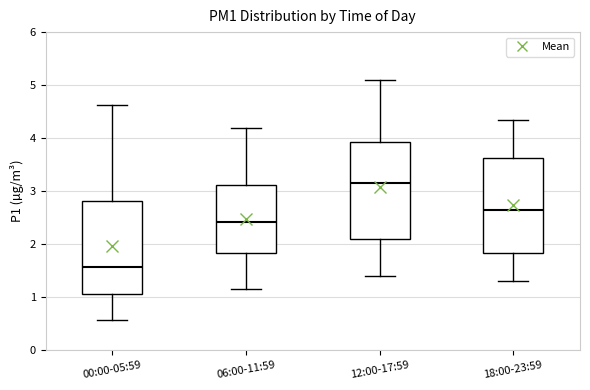

Reading left to right, read every box against the y-axis: the position of its median line, the range the box covers, and the ends of its whiskers. The values are not printed on the chart, so give them approximately, as read against the axis.

00:00-05:59: median 1.6, box 1.1 to 2.8, whiskers 0.6 to 4.6
06:00-11:59: median 2.4, box 1.8 to 3.1, whiskers 1.2 to 4.2
12:00-17:59: median 3.2, box 2.1 to 3.9, whiskers 1.4 to 5.1
18:00-23:59: median 2.7, box 1.8 to 3.6, whiskers 1.3 to 4.4